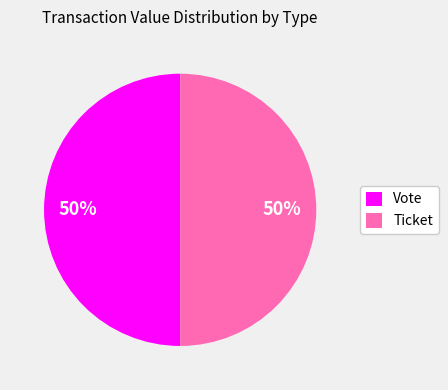

Do Vote and Ticket together represent more than half of the pie?

Yes